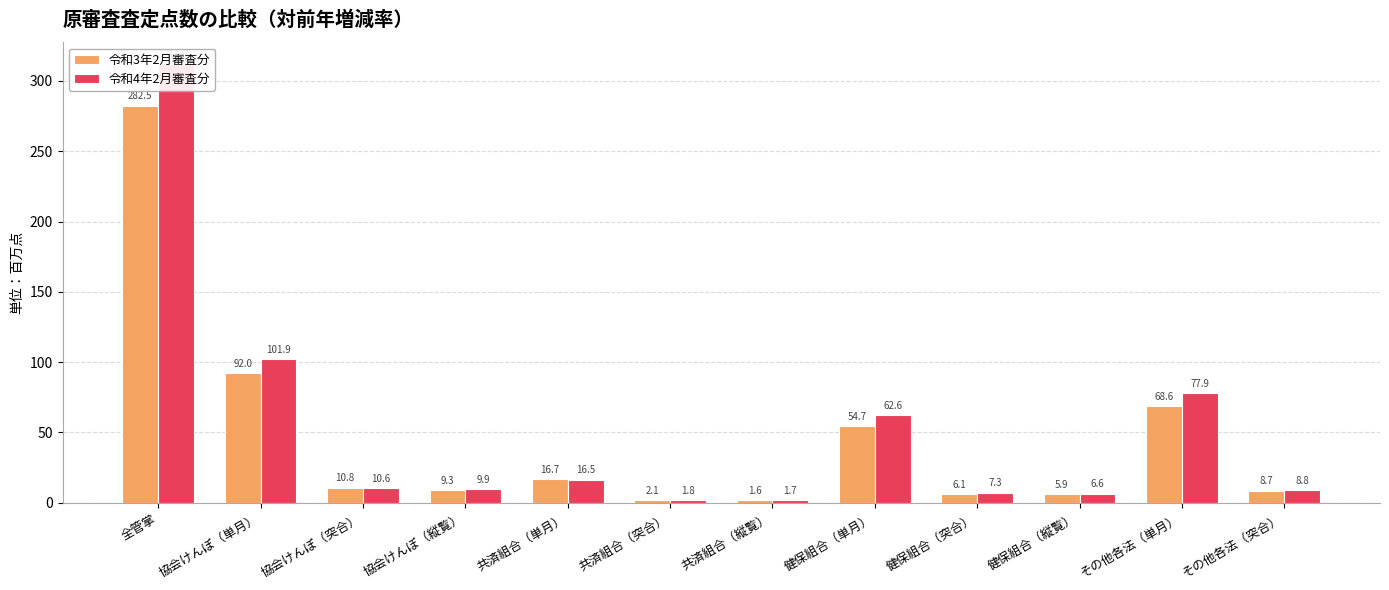

List the series in order of their peak value, lowest first.

令和3年2月審査分, 令和4年2月審査分